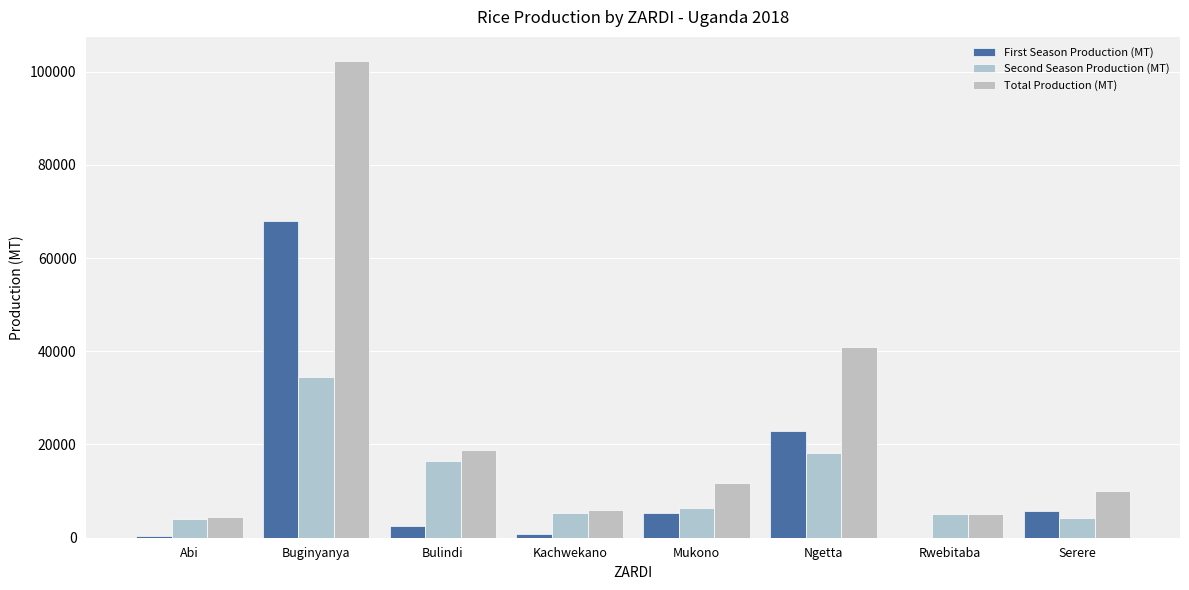

What is the value of the Second Season Production (MT) bar at the 7th from the left?

5101